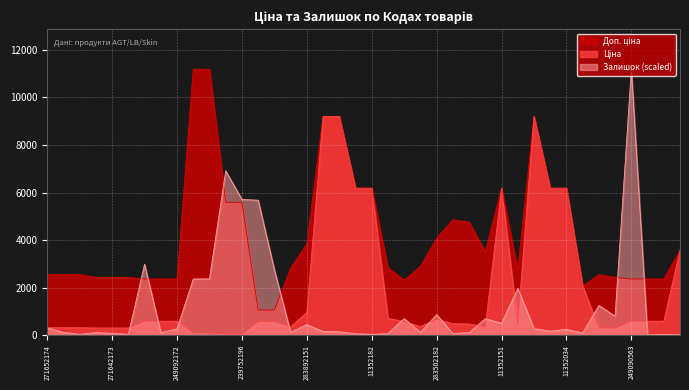

Which series has the widest spread of values?

Залишок (scaled)